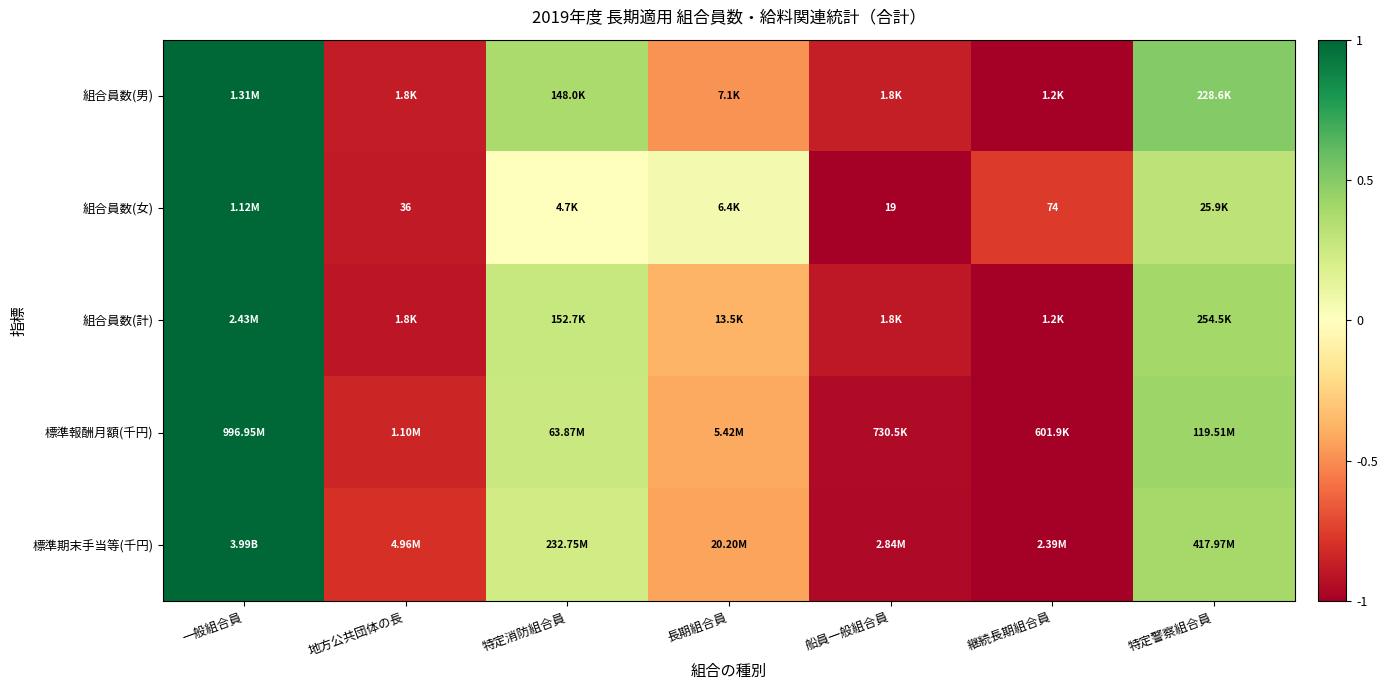

Count the number of data series in this chart.

5